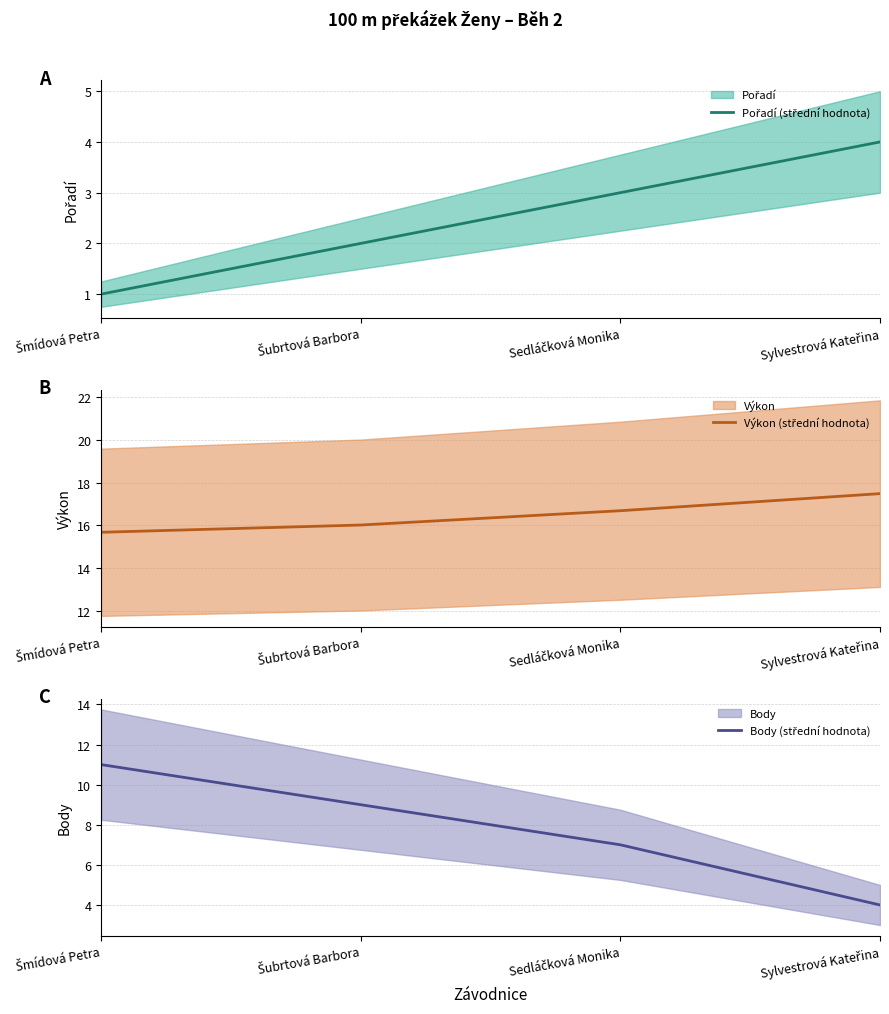

What is the difference between the Pořadí (střední hodnota) values at Sylvestrová Kateřina and Šubrtová Barbora?

2.0